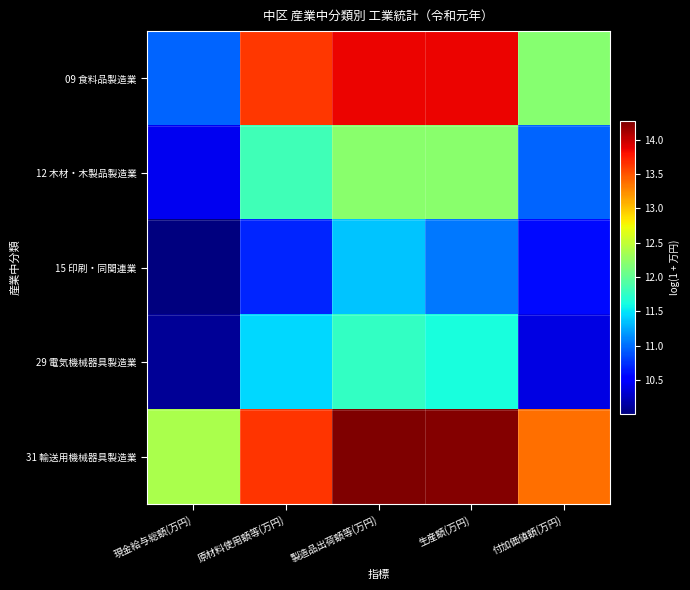

Reading right to left, extract all data points from this chart.

09 食料品製造業: 付加価値額(万円)=12.2	生産額(万円)=13.9	製造品出荷額等(万円)=13.9	原材料使用額等(万円)=13.6	現金給与総額(万円)=11.0
12 木材・木製品製造業: 付加価値額(万円)=11.0	生産額(万円)=12.2	製造品出荷額等(万円)=12.2	原材料使用額等(万円)=11.8	現金給与総額(万円)=10.4
15 印刷・同関連業: 付加価値額(万円)=10.6	生産額(万円)=11.0	製造品出荷額等(万円)=11.4	原材料使用額等(万円)=10.7	現金給与総額(万円)=10.0
29 電気機械器具製造業: 付加価値額(万円)=10.4	生産額(万円)=11.6	製造品出荷額等(万円)=11.8	原材料使用額等(万円)=11.4	現金給与総額(万円)=10.1
31 輸送用機械器具製造業: 付加価値額(万円)=13.4	生産額(万円)=14.2	製造品出荷額等(万円)=14.3	原材料使用額等(万円)=13.6	現金給与総額(万円)=12.4